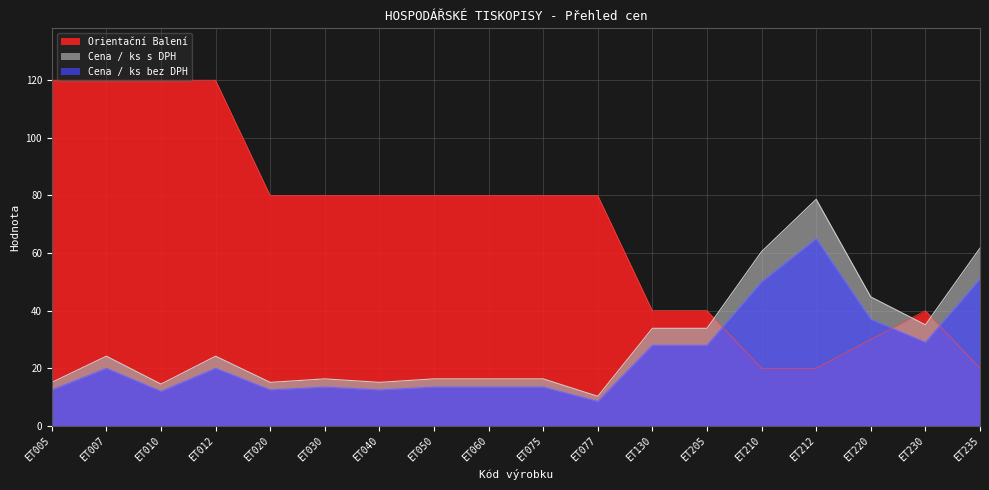

How many data points in Orientační Balení are less than 80?

7